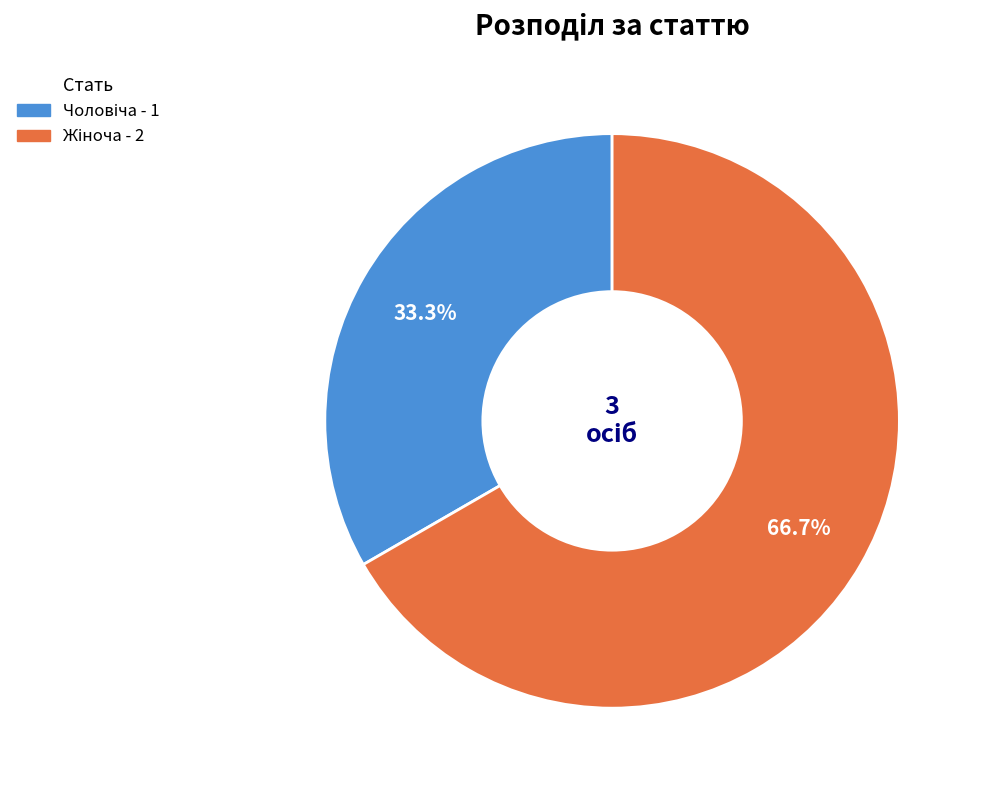

Is there any slice that represents more than half of the pie?

Yes